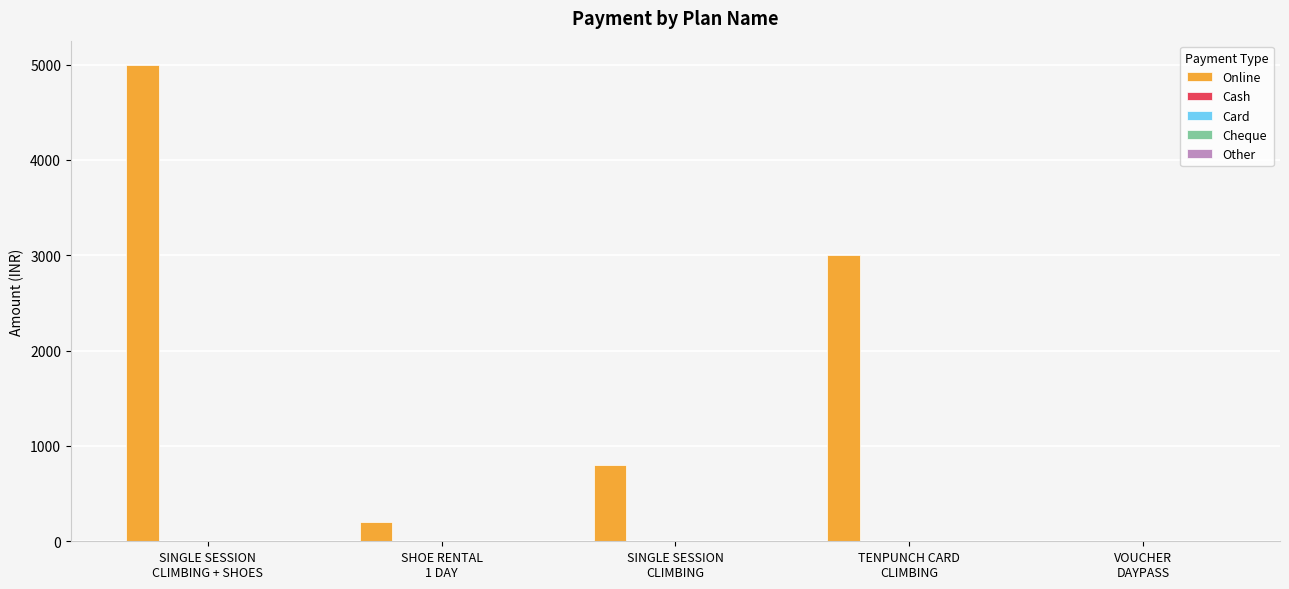

What is the sum of all values?

9000